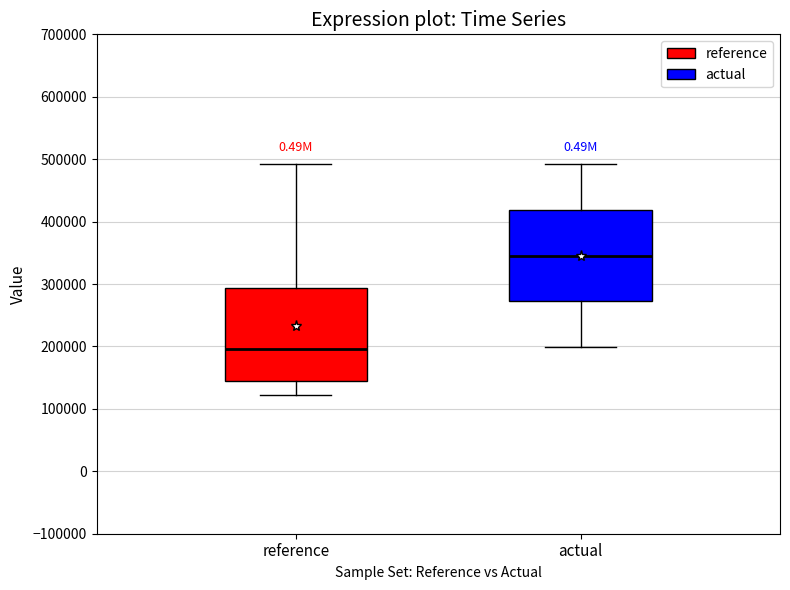

Where does the median line of the box for actual sit on the y-axis? The values are not printed on the chart, so give them approximately, as read against the axis.

350000